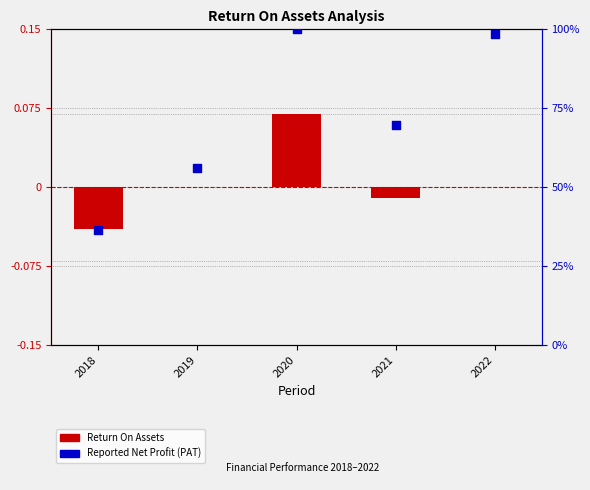

Is the value of Reported Net Profit (PAT) at 2020 greater than the value of Return On Assets at 2019?

Yes